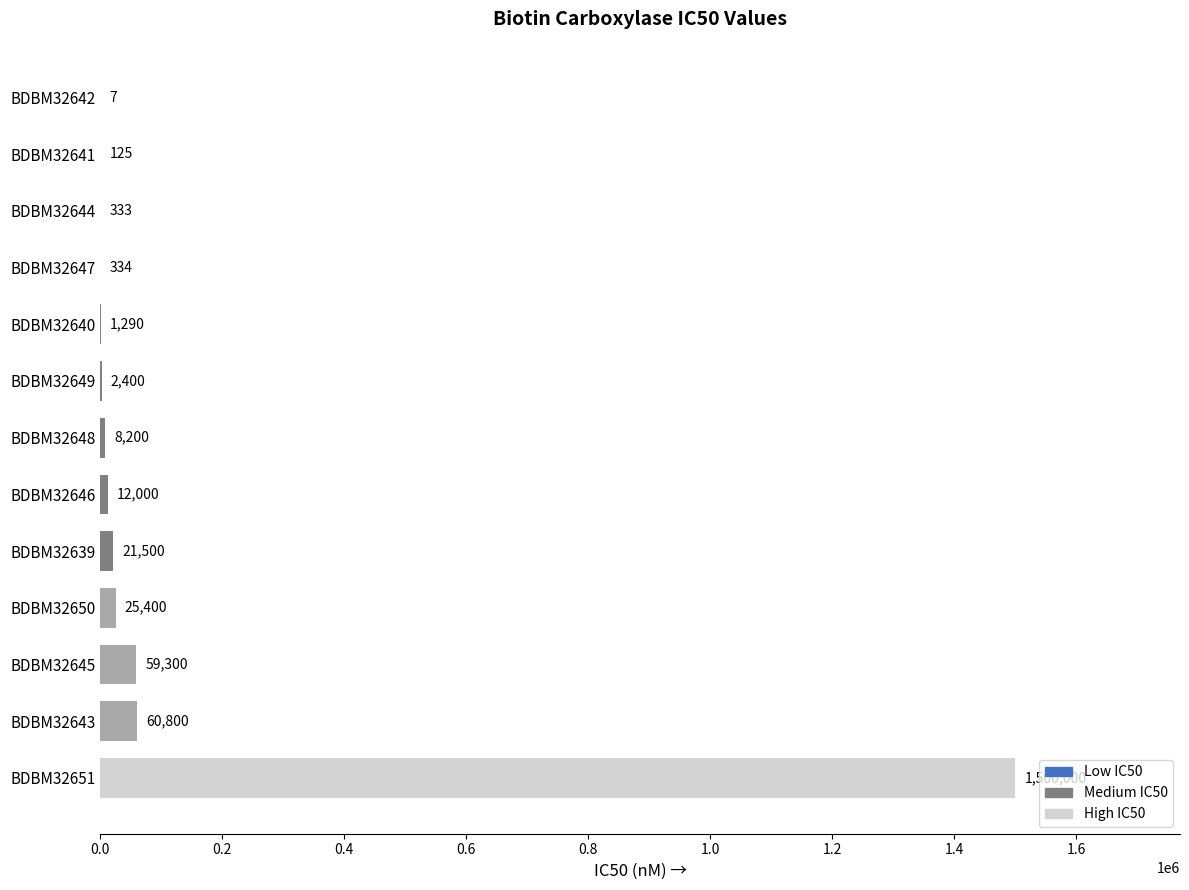

Is it true that the value at BDBM32641 is 125?

True